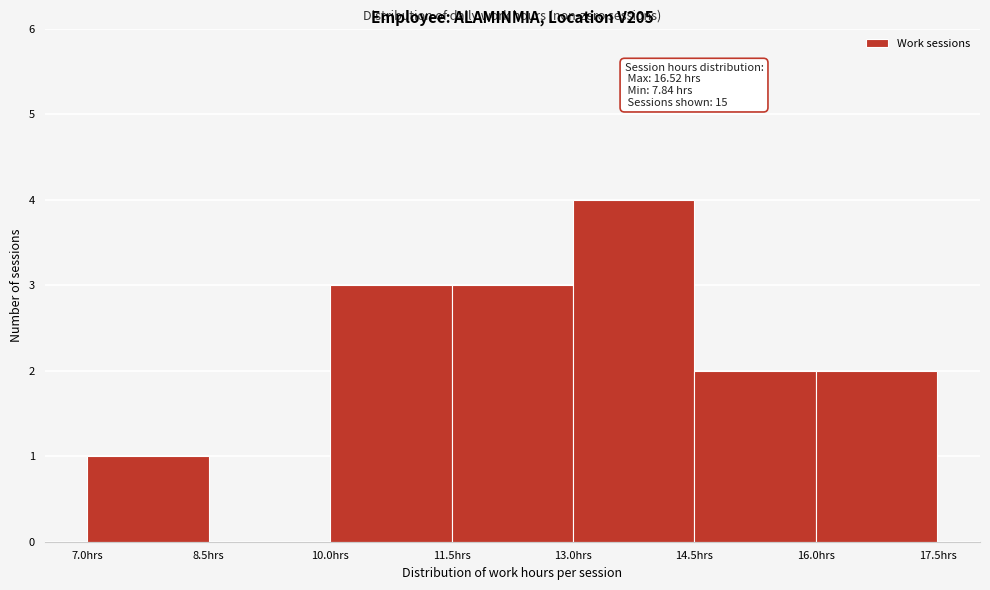

Over which range of the x-axis is the bar tallest?

13.0 to 14.5